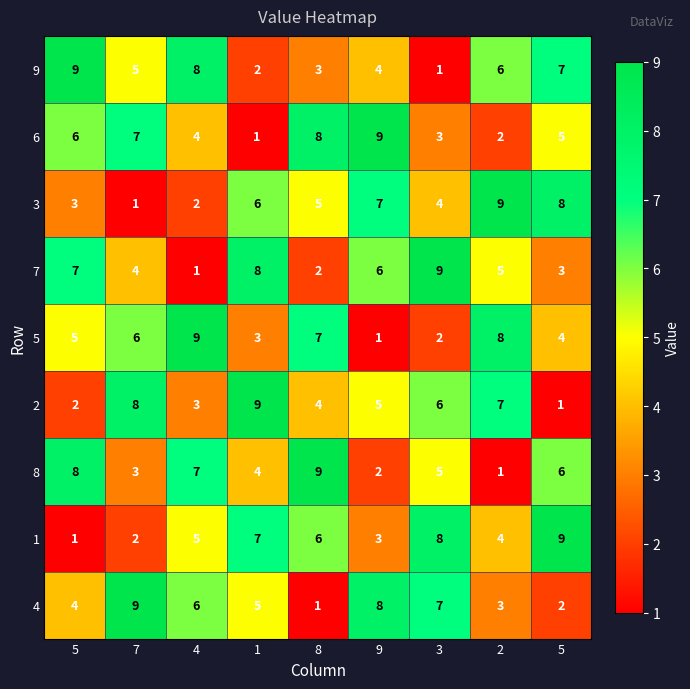

How many categories are shown in the chart?

9